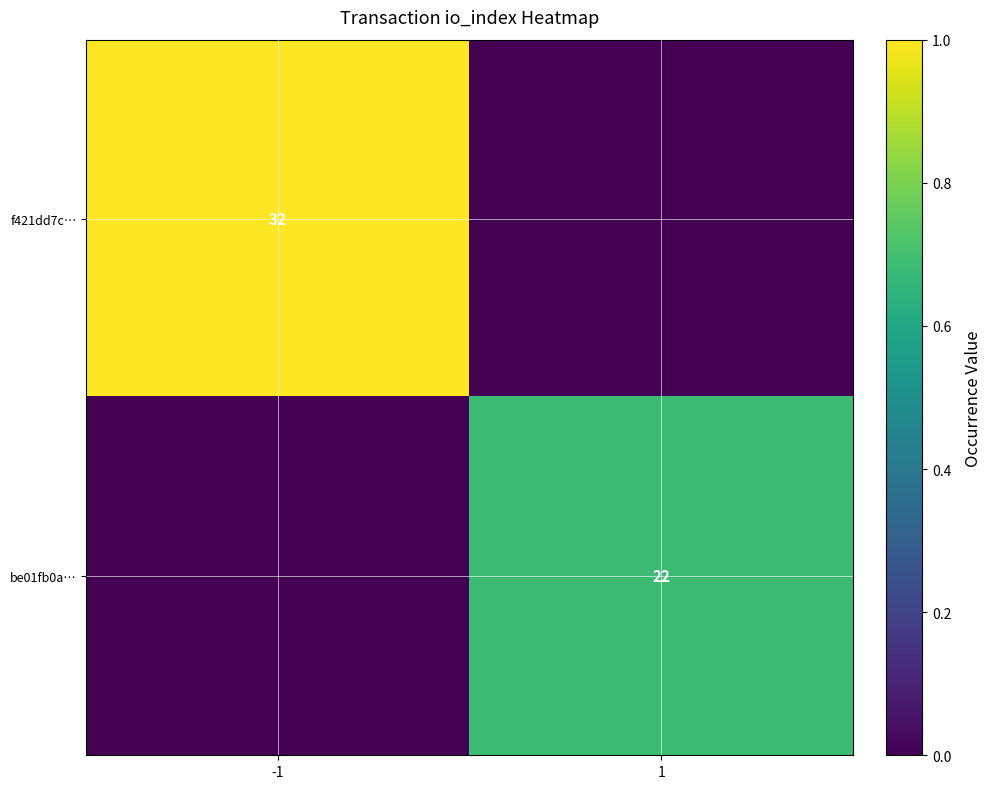

The be01fb0a… series shows 13 at 1. True or false?

False